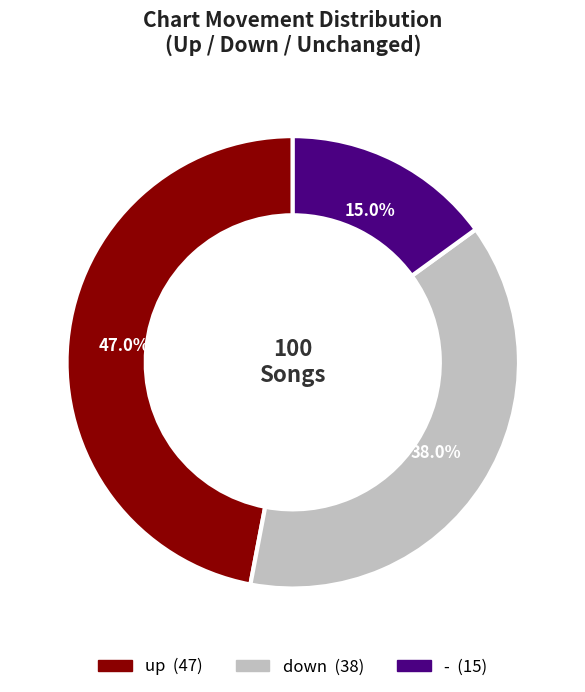

Does - represent more than half of the total?

No